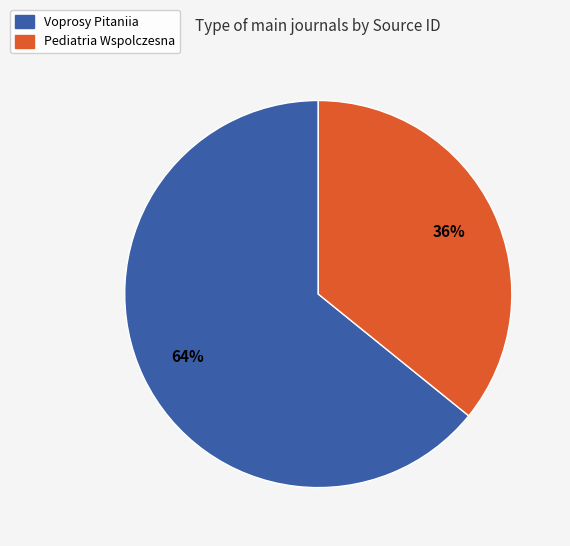

Is it true that Voprosy Pitaniia is 64% of the pie?

True